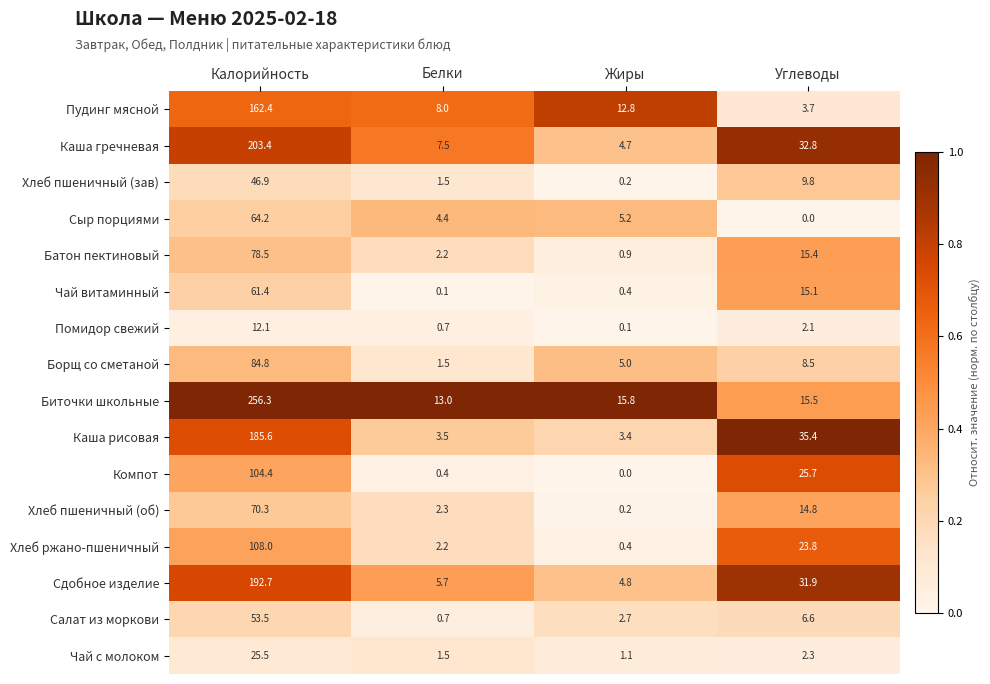

What is the total value across all series at Белки?

55.2